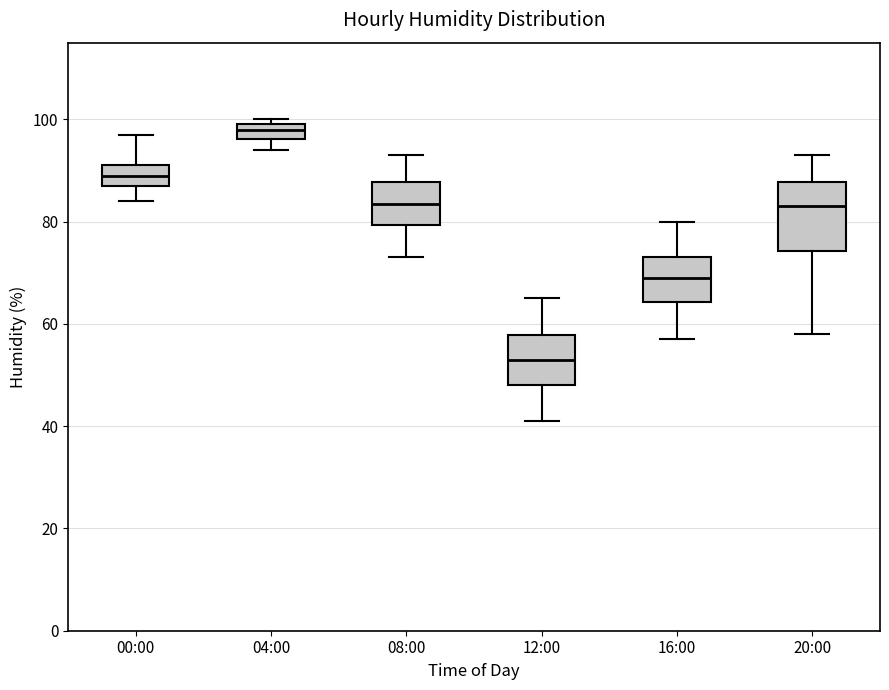

Which box is the tallest, from its lower edge to its upper edge?

20:00